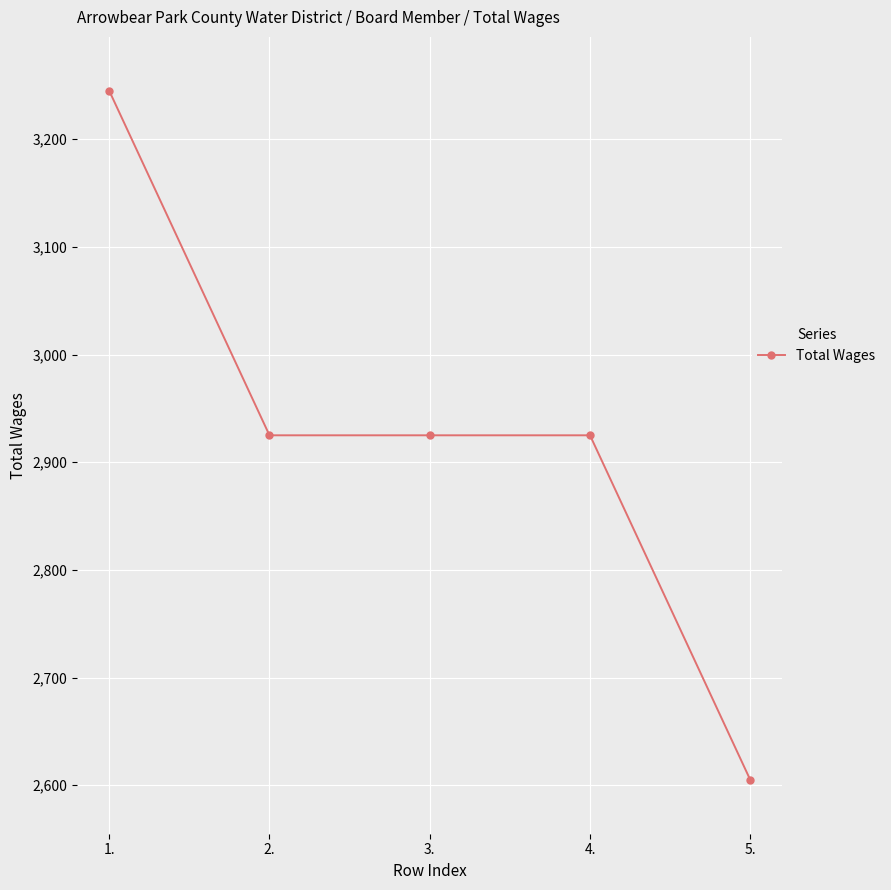

The value at 1. is 5091. True or false?

False